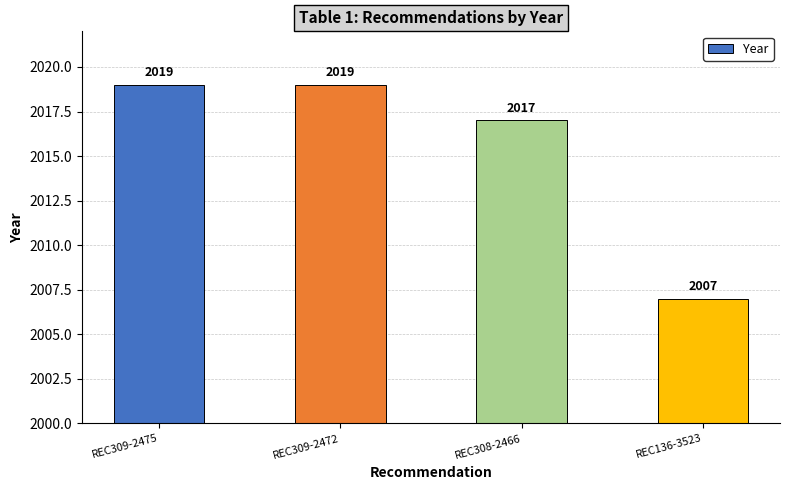

Are the bars horizontal?

No